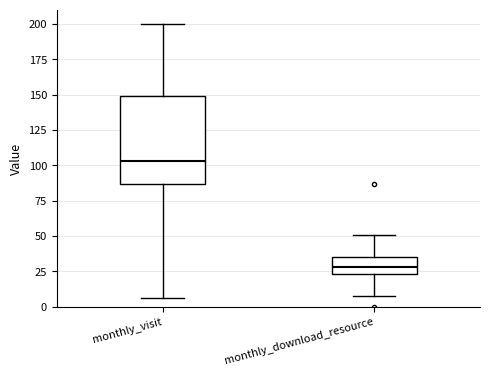

Comparing the boxes themselves (not the whiskers), which one is the tallest?

monthly_visit